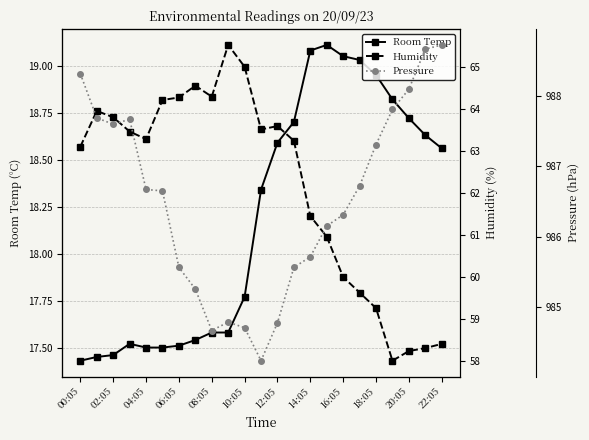

At which label is Room Temp closest to 18?

10:05